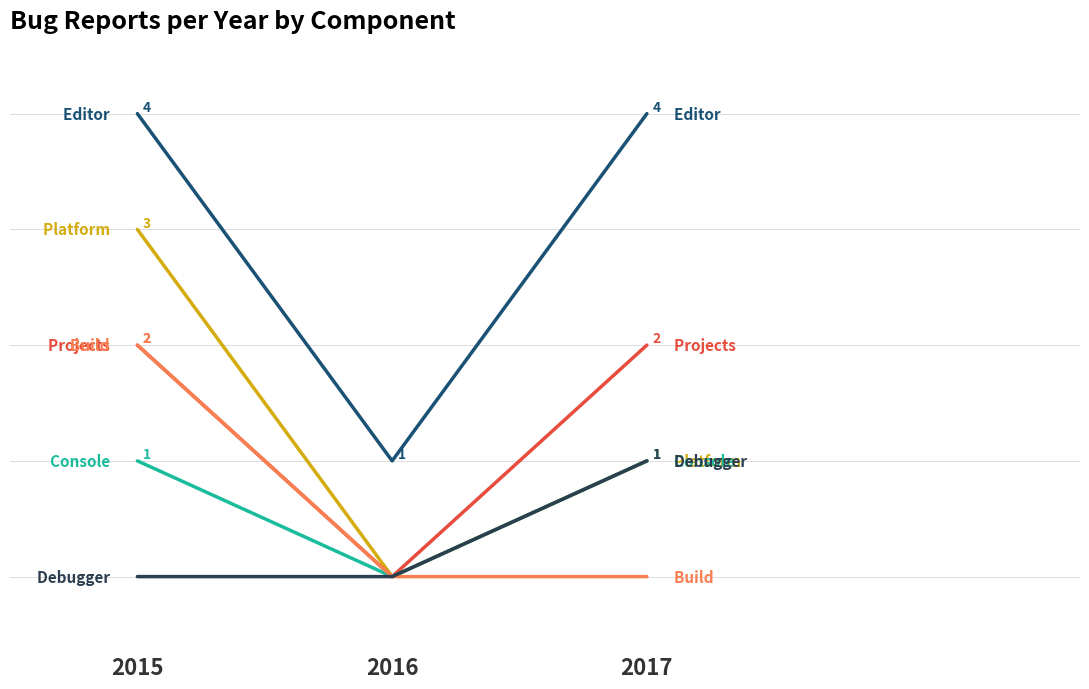

What is the difference between the highest and lowest values at 2017?

4